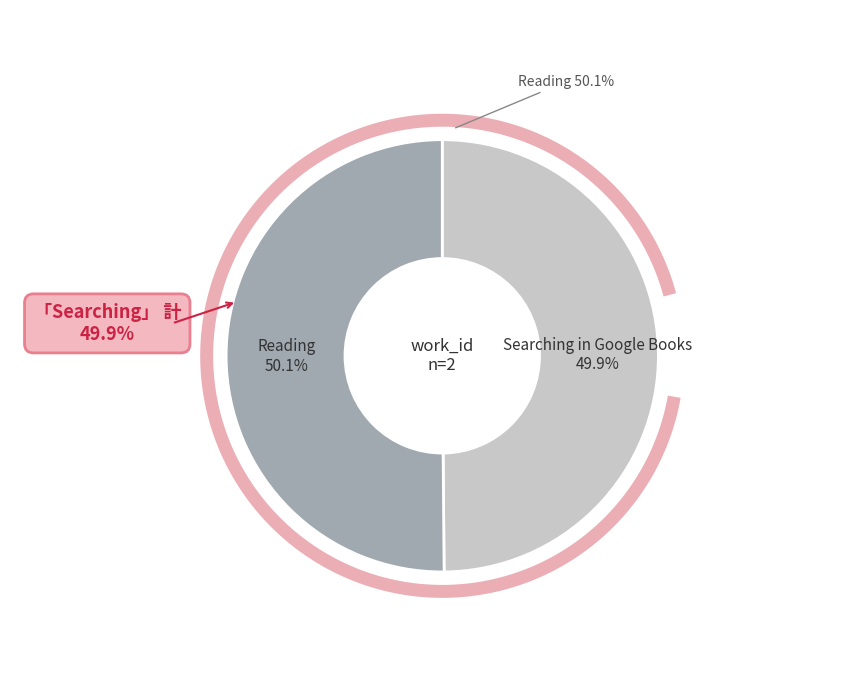

Which slice is the smallest?

Searching in Google Books